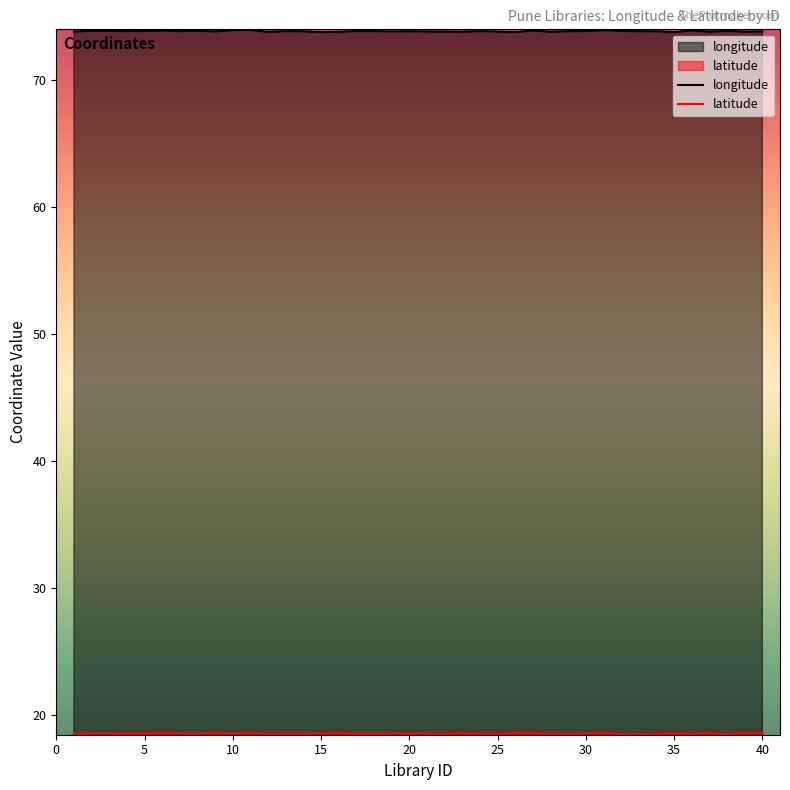

In latitude, how many points are higher than both neighbors (excluding endpoints)?

13